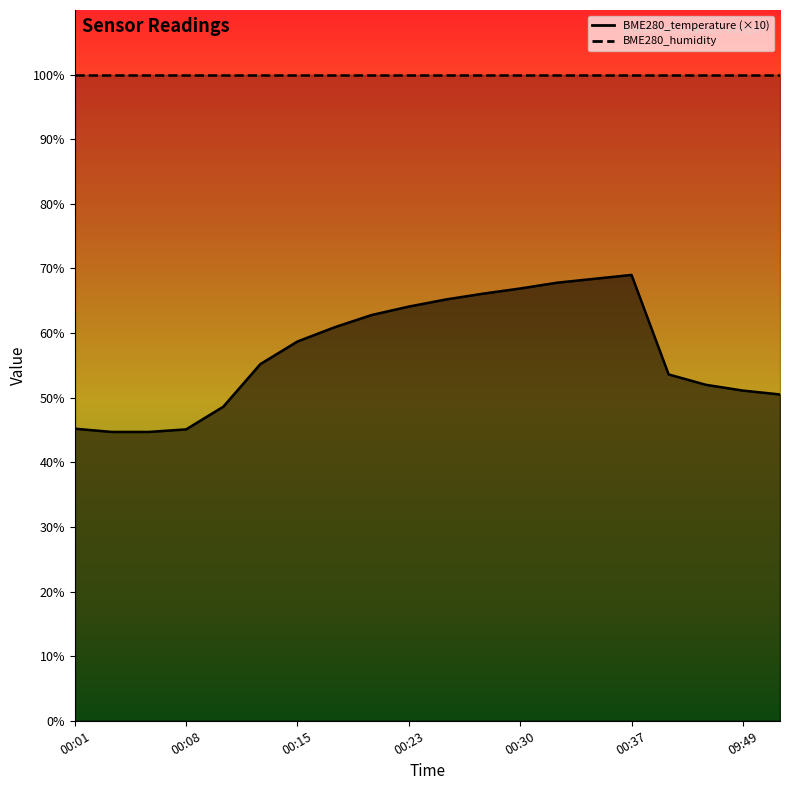

Approximately how many times larger is the value at 00:10 compared to 09:46?

0.9